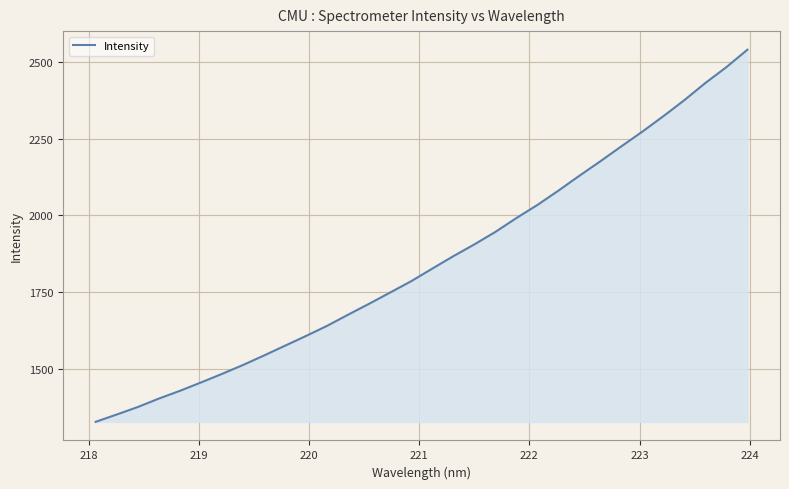

What is the smallest value displayed?

1326.3